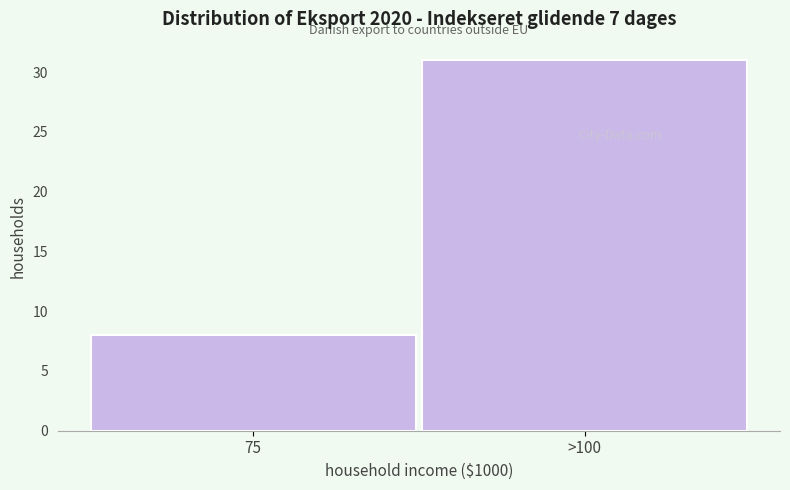

Reading left to right, extract all data points from this chart.

75=8	>100=31